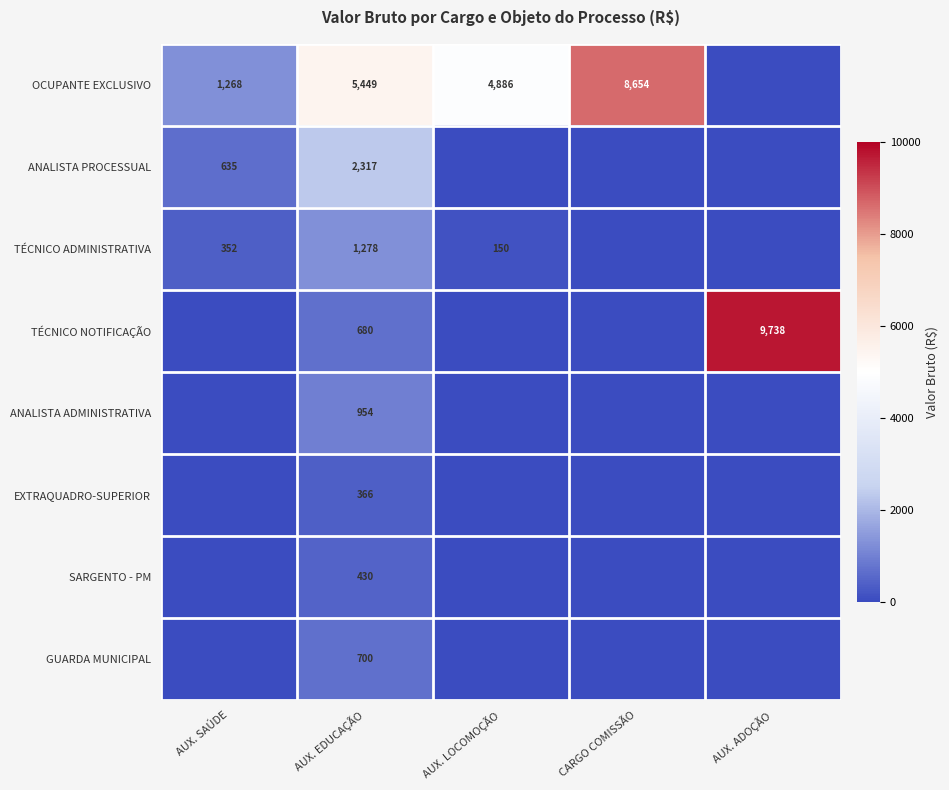

What is the difference between the highest and lowest values at AUX. LOCOMOÇÃO?

4886.4